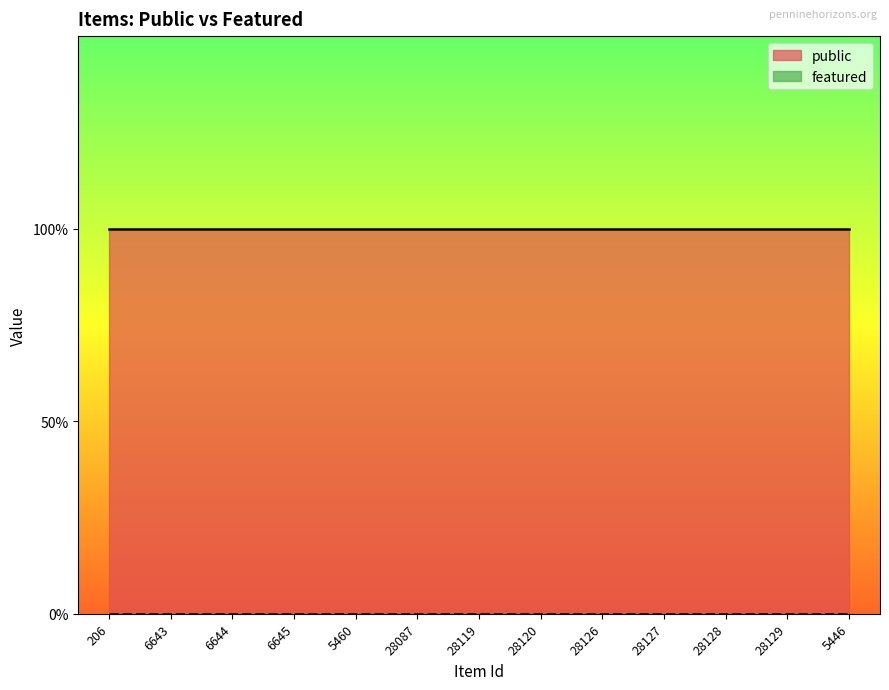

Rank the series by their maximum value, from lowest to highest.

featured, public